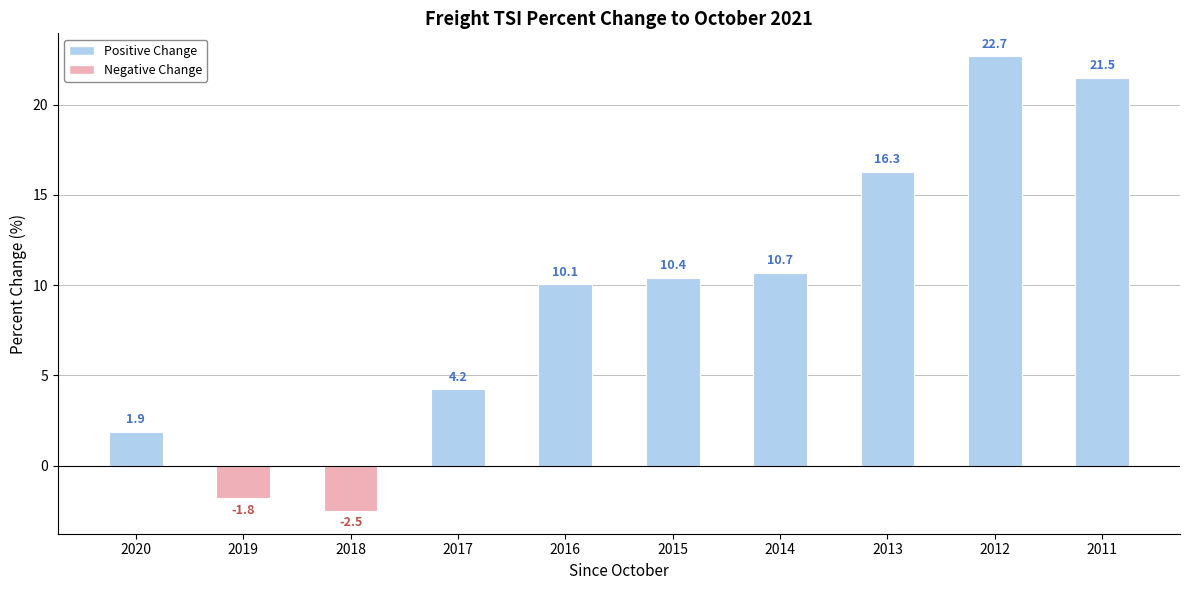

Reading right to left, list all the values displayed in this chart.

2011=21.5	2012=22.7	2013=16.3	2014=10.7	2015=10.4	2016=10.1	2017=4.2	2018=-2.5	2019=-1.8	2020=1.9